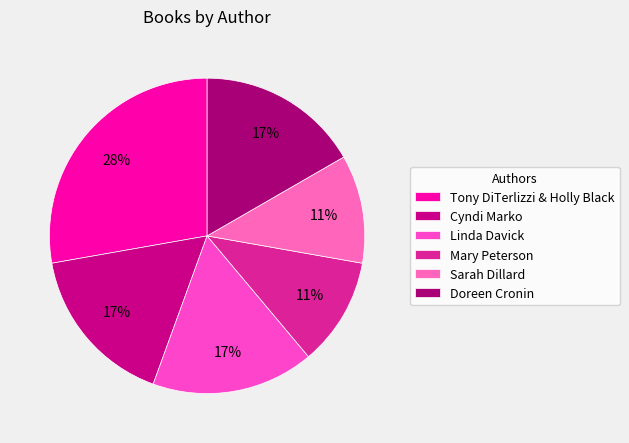

How many segments does this pie chart have?

6